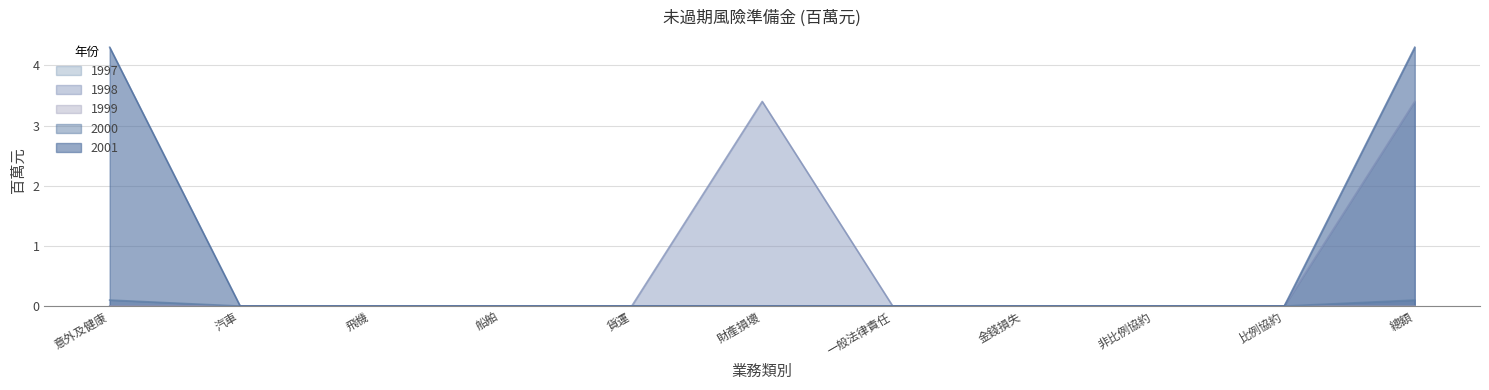

At how many categories does at least one series exceed 0?

3